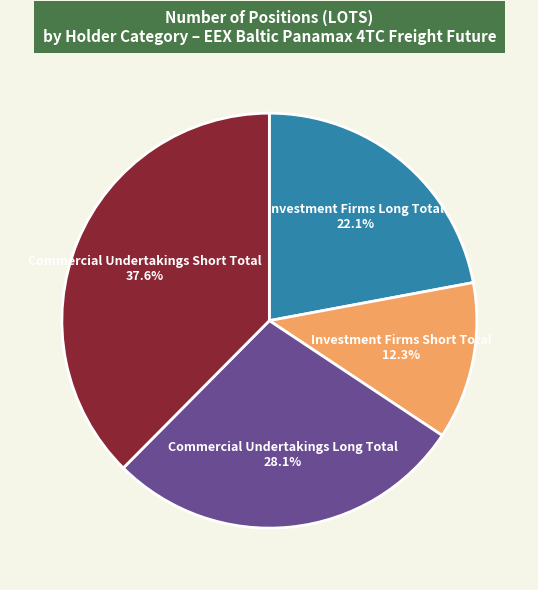

True or false: Commercial Undertakings Short Total accounts for 38% of the total.

True